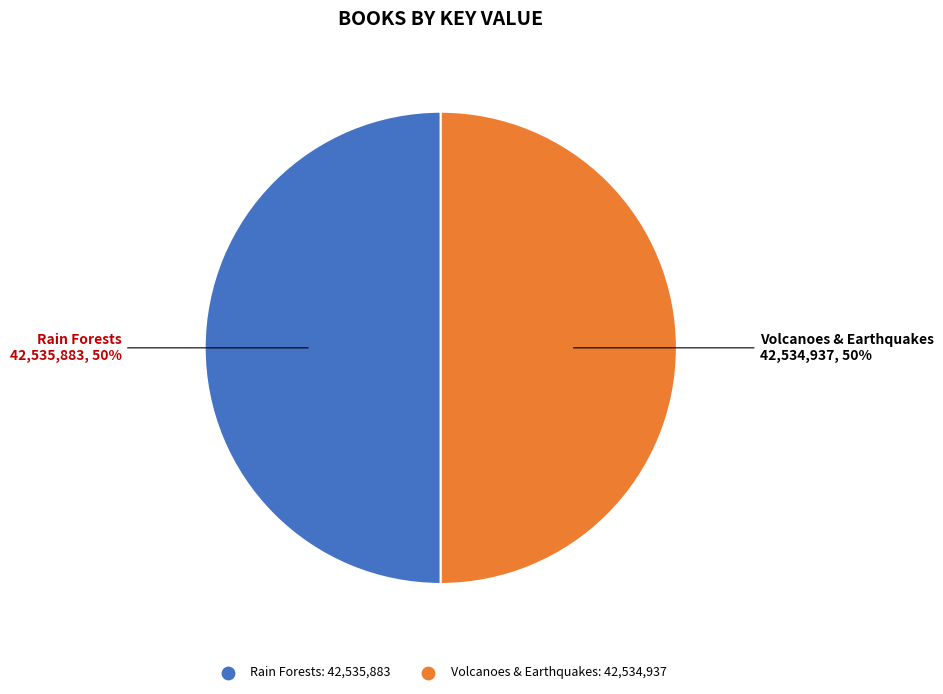

Combined, do Rain Forests and Volcanoes & Earthquakes account for over 50%?

Yes